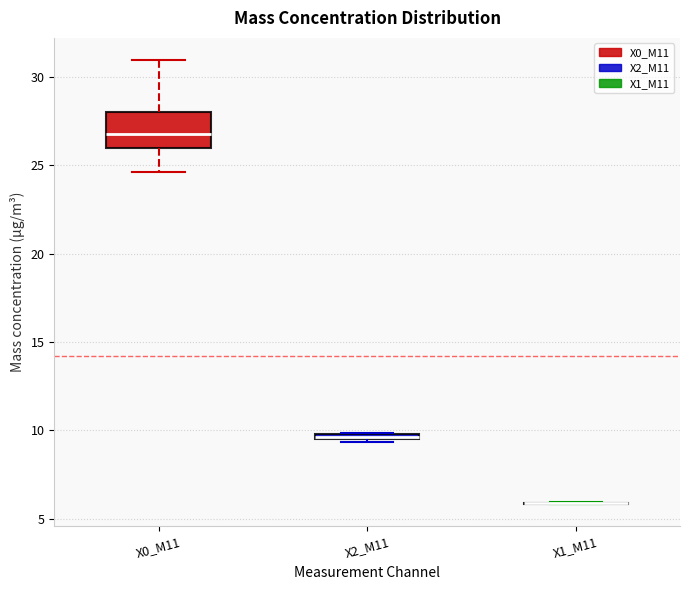

Where is the upper edge of the box for X0_M11 on the y-axis? The values are not printed on the chart, so give them approximately, as read against the axis.

28.0